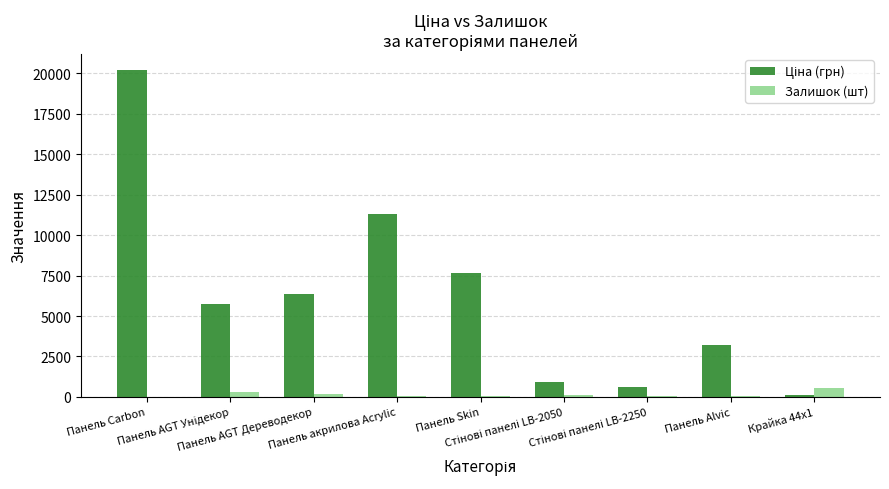

What is the highest value of the Залишок (шт) series?

550.0